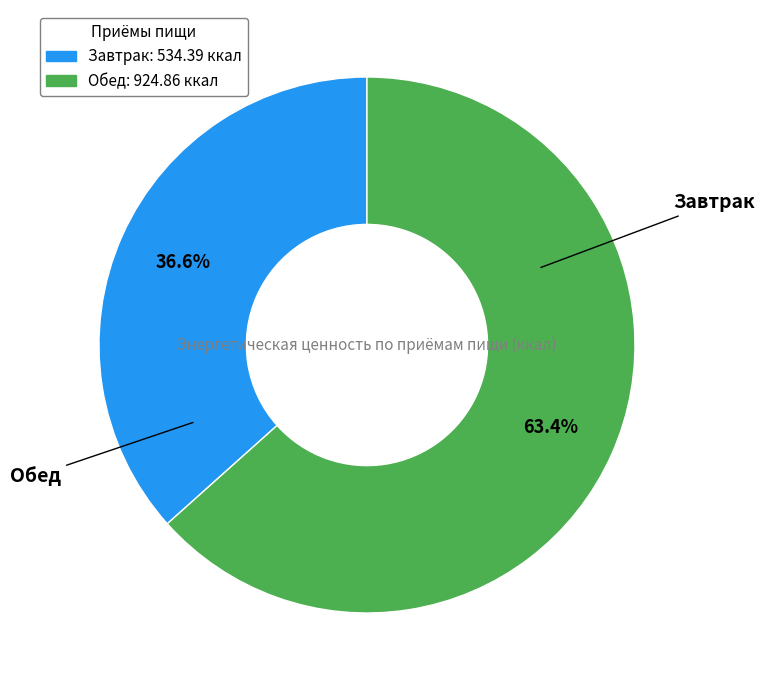

Count the number of slices in the pie.

2